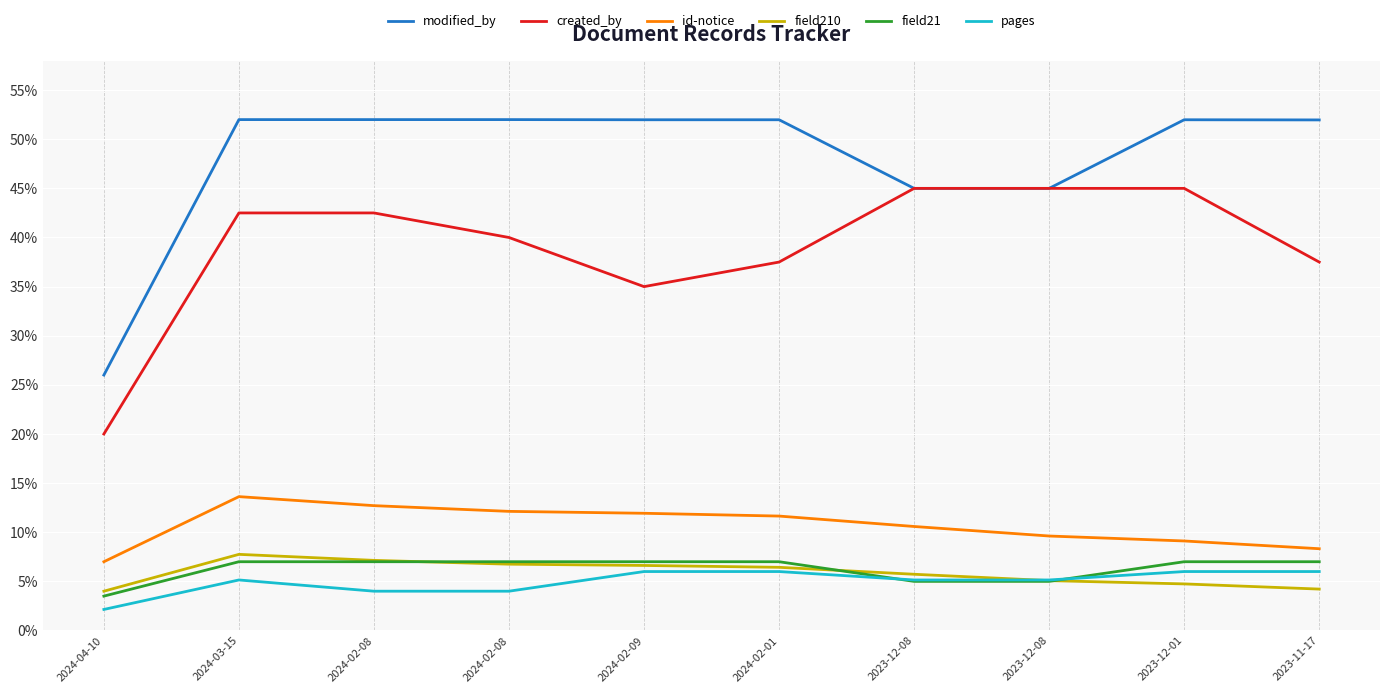

What is the difference between the maximum and minimum values in the created_by series?

25.0